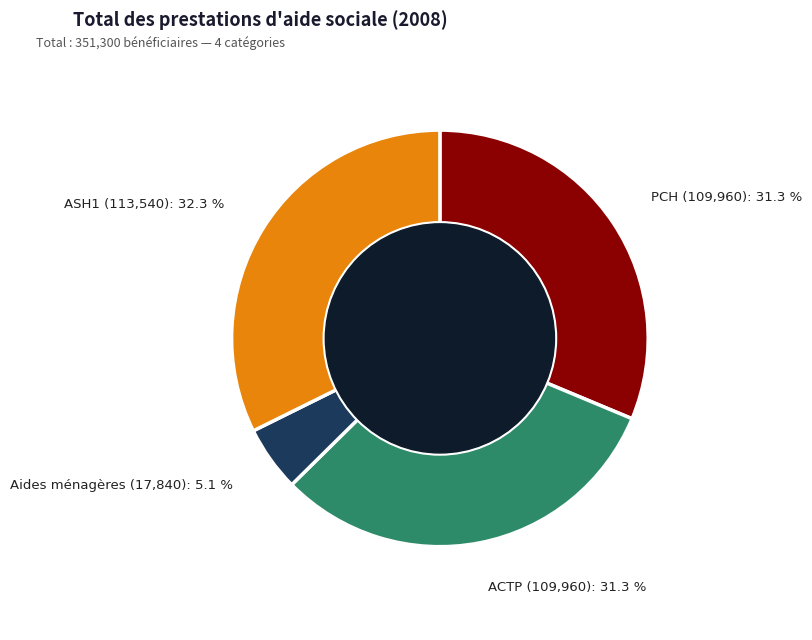

True or false: PCH accounts for 19% of the total.

False